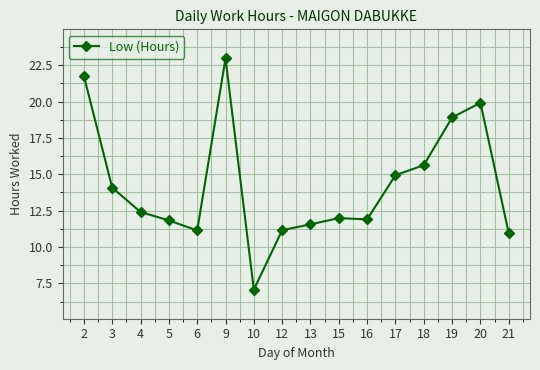

What is the change in value from 2 to 21?

-10.8